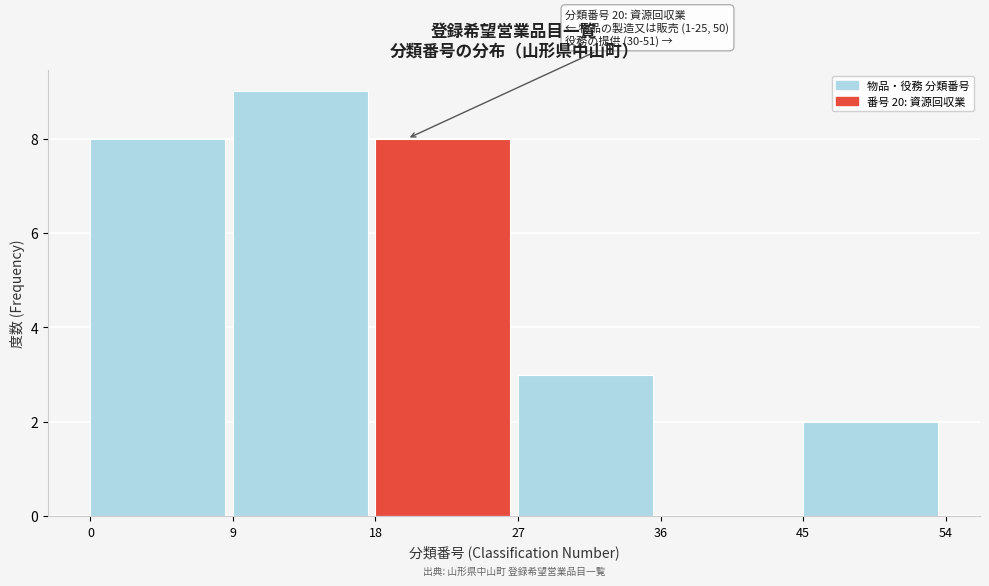

Over which range of the x-axis is the bar tallest?

9 to 18